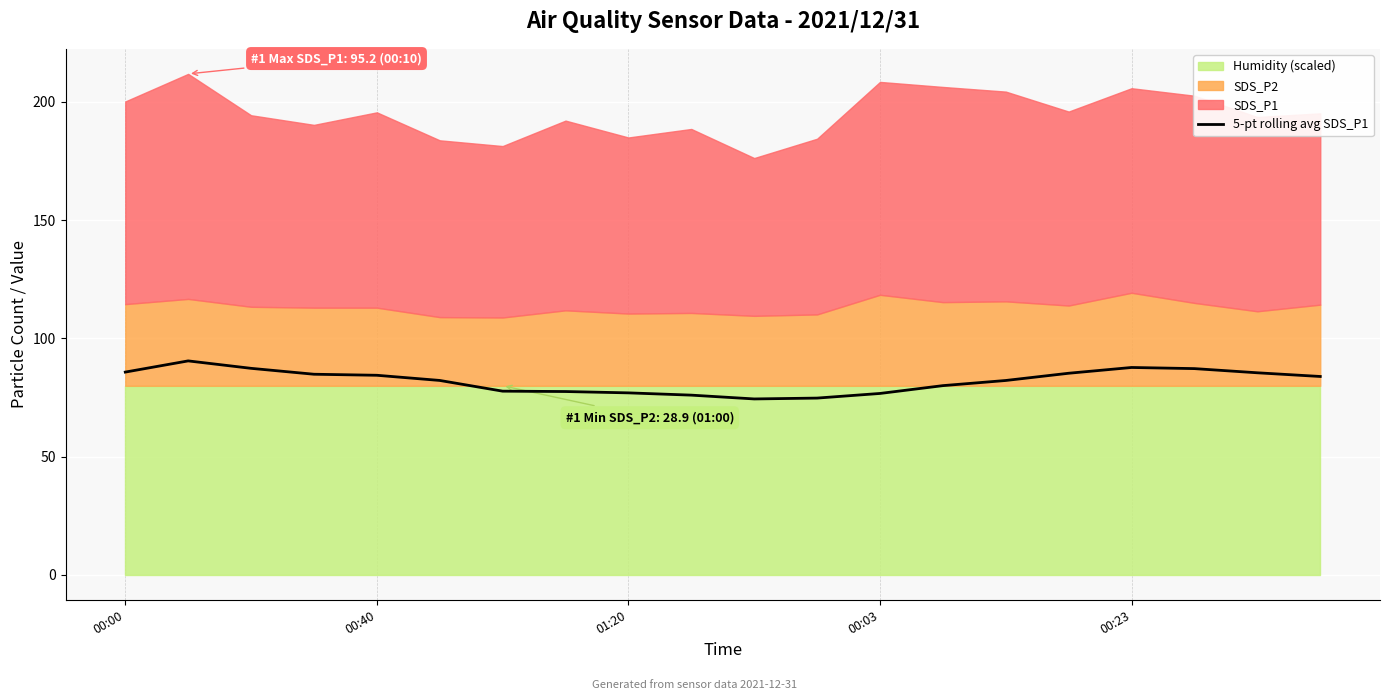

What is the difference between the second highest and second lowest values?

12.9